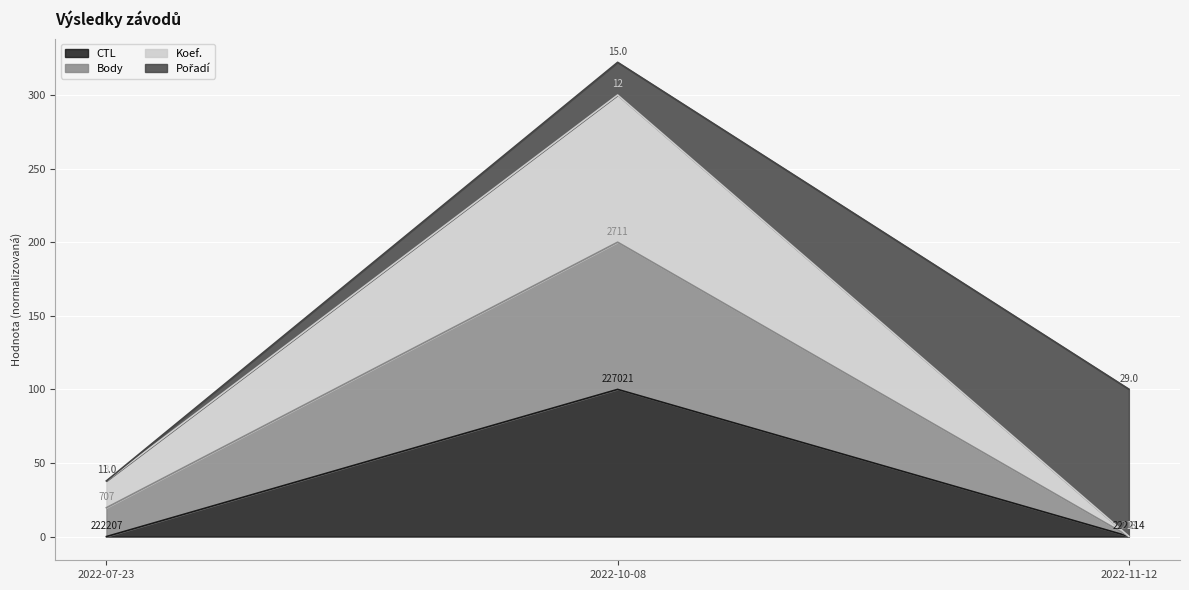

Which category has the highest value across all series?

2022-10-08